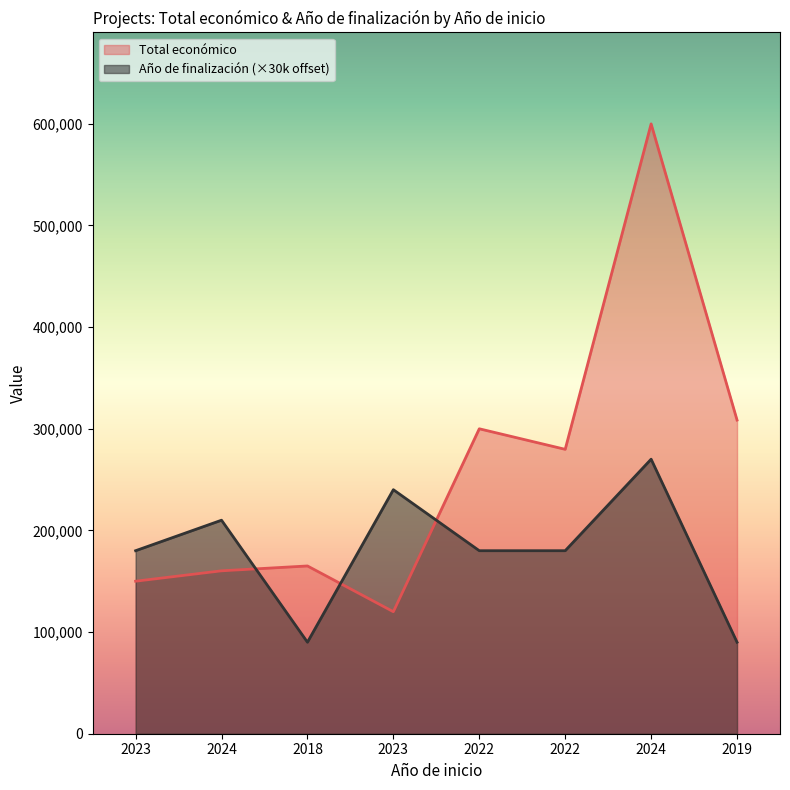

True or false: Total económico has more than 1 points higher than both neighbors.

True